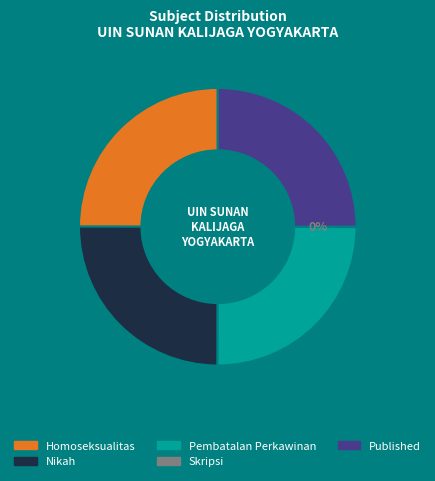

To the nearest percent, what is the difference between the largest and smallest slice percentages?

25%